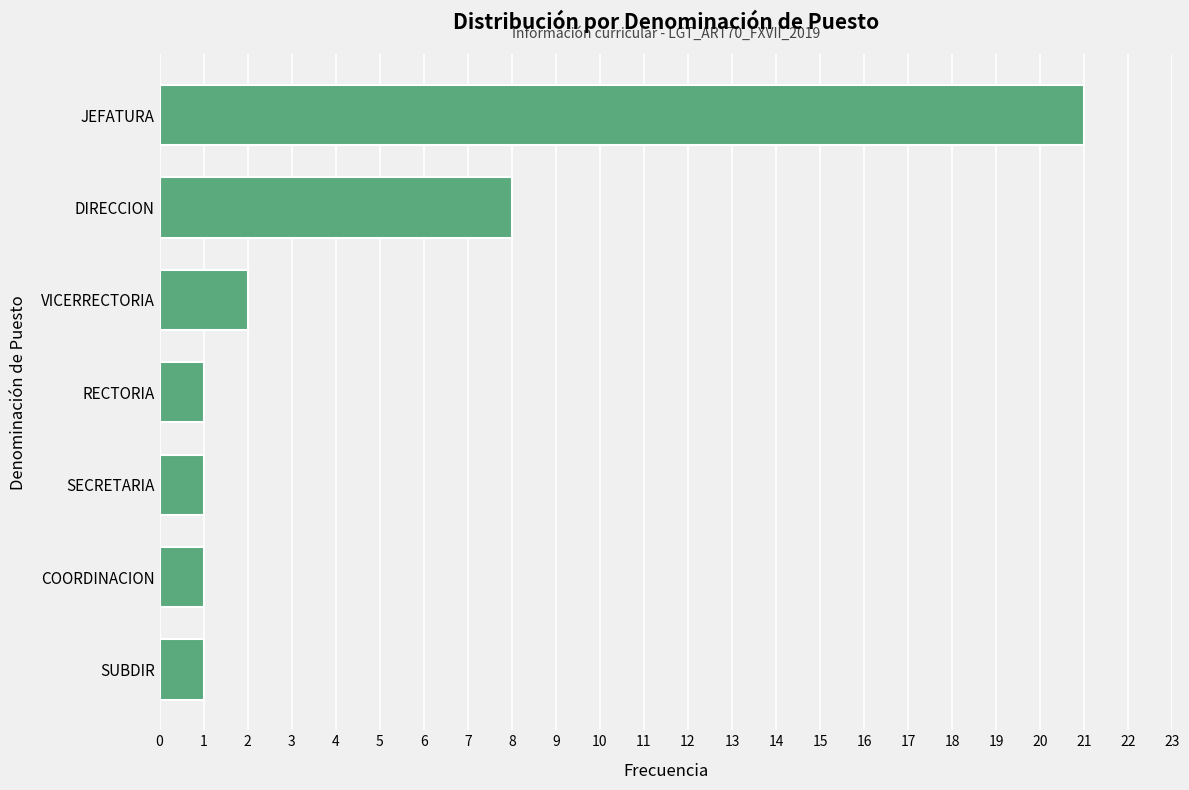

Which label corresponds to the largest value in the chart?

JEFATURA